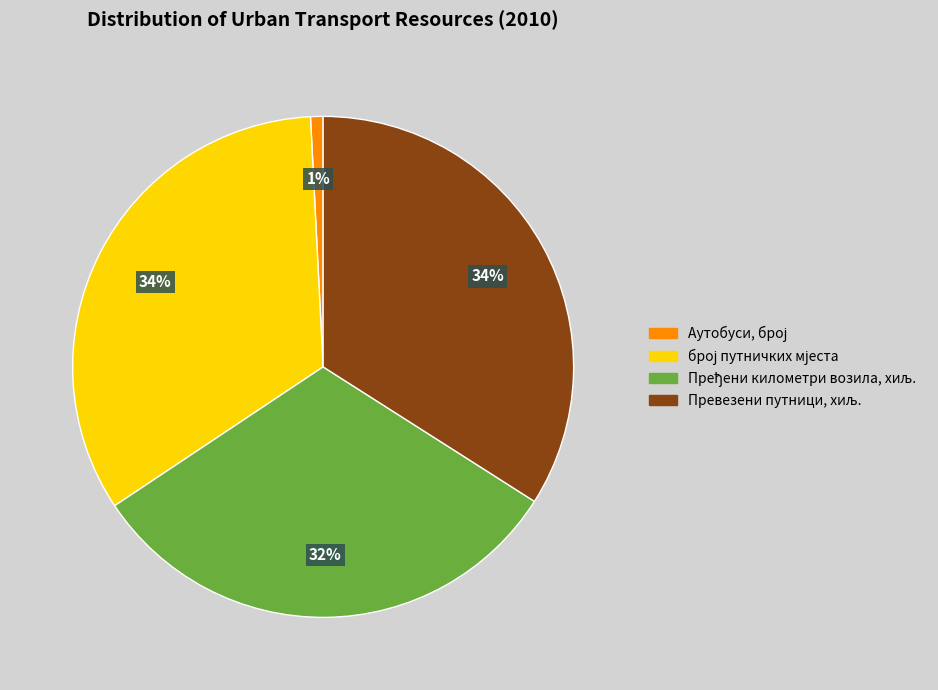

Is there a majority slice in this chart?

No